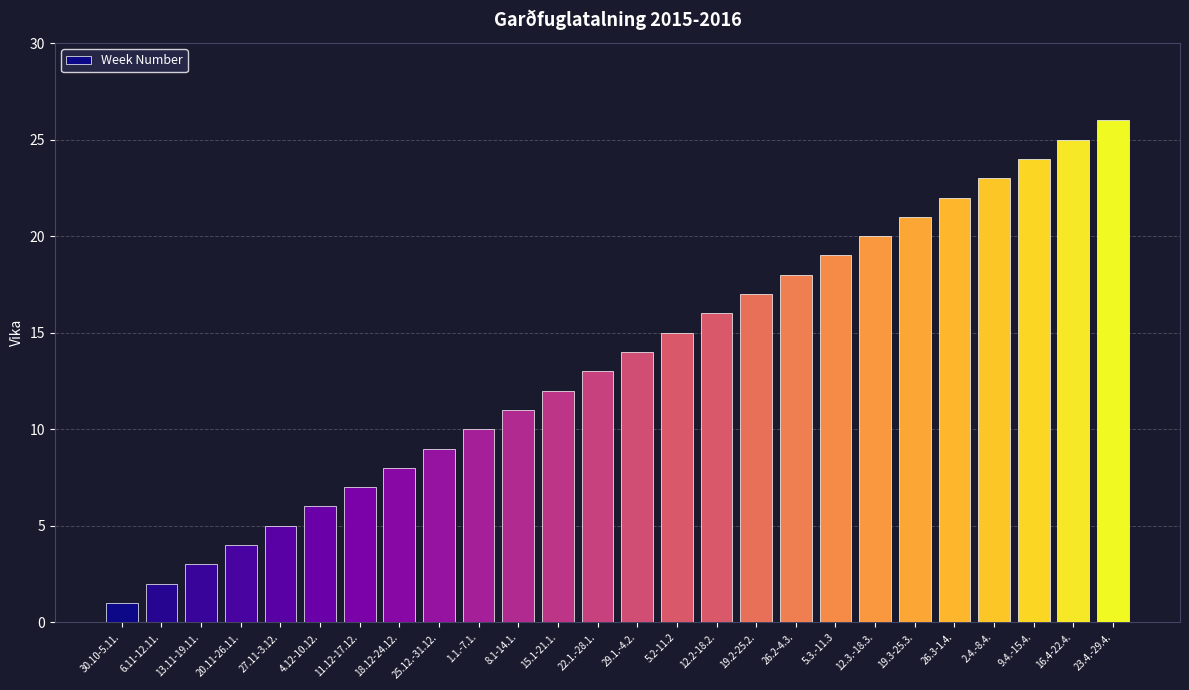

The value at 15.1-21.1. is 21. True or false?

False